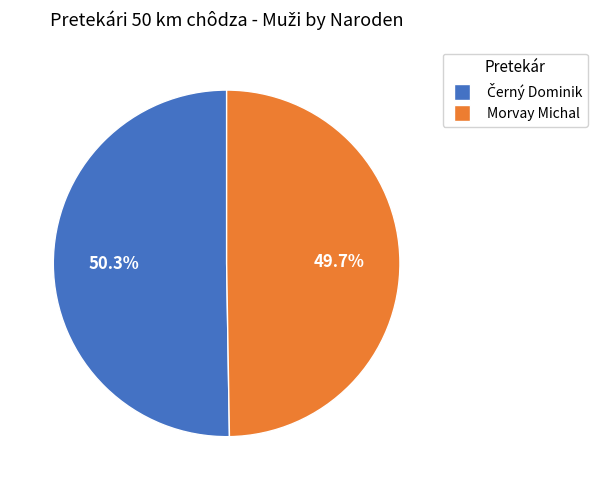

What is the smallest slice in the pie chart?

Morvay Michal